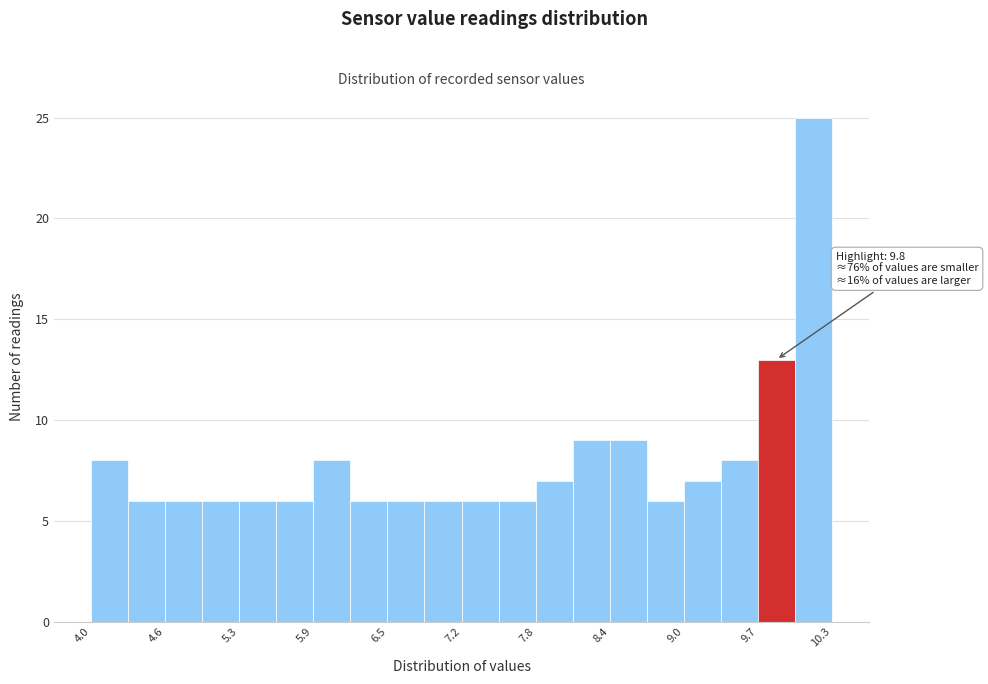

Around what value on the x-axis is the tallest bar? Give the approximate position of its centre, as read against the axis.

10.1